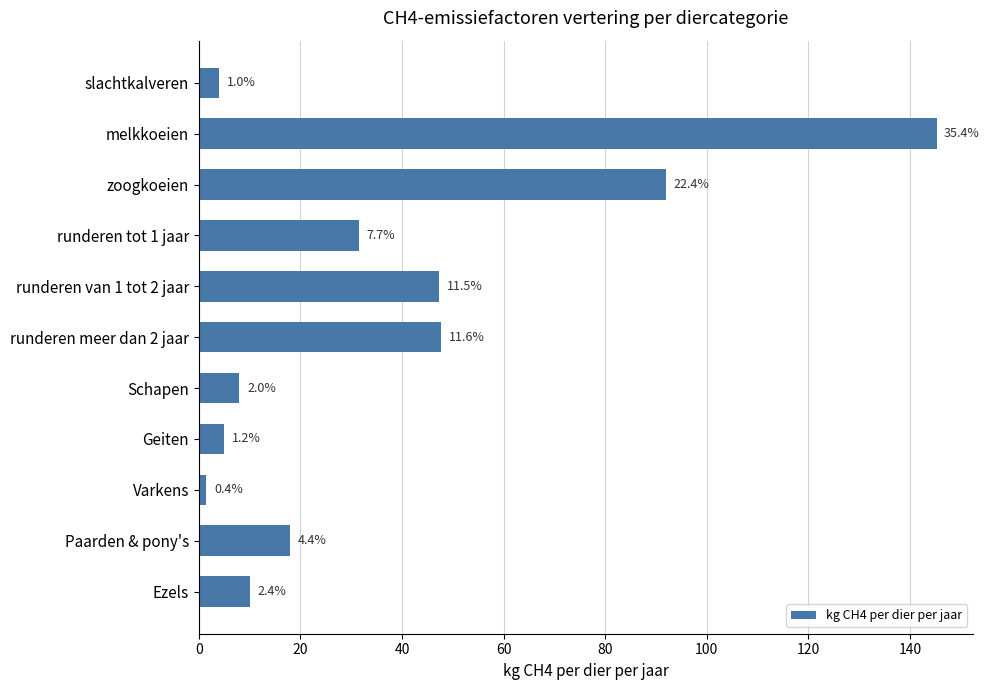

What is the difference between the maximum and minimum values?

143.7